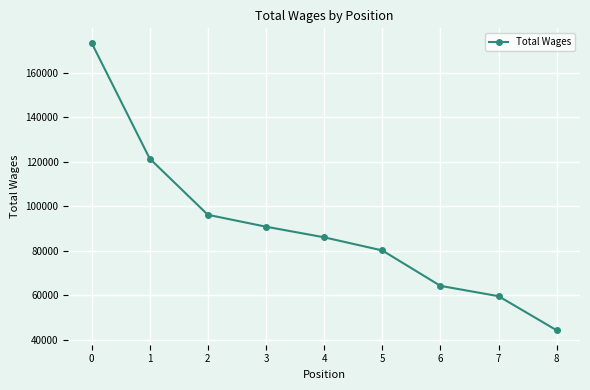

The value at 1 is 55811. True or false?

False